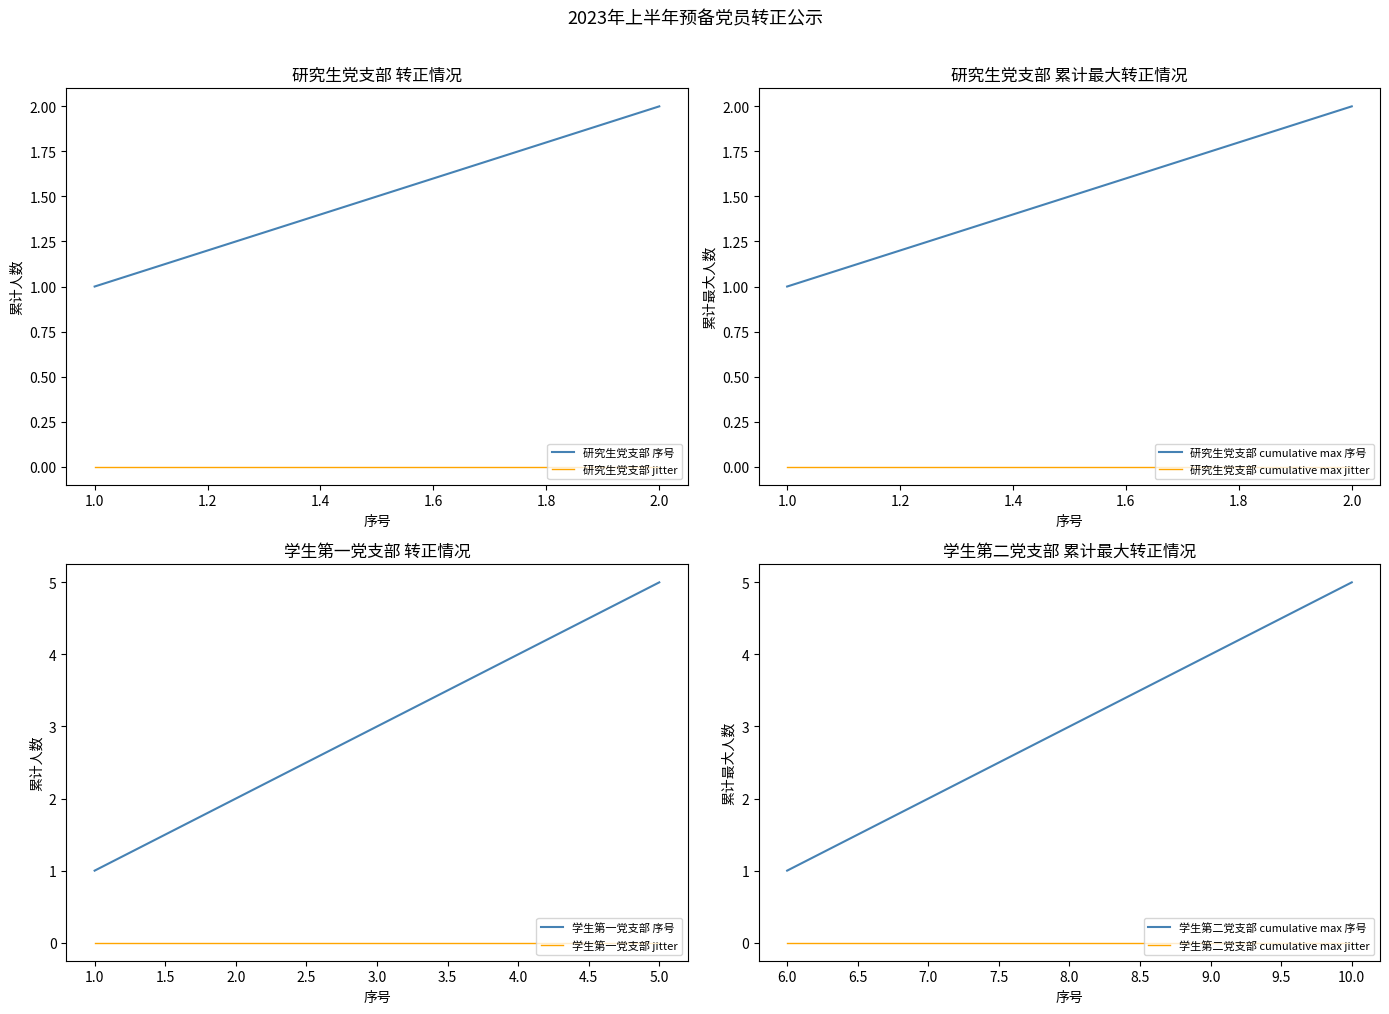

Which series has the largest range (max minus min)?

学生第一党支部